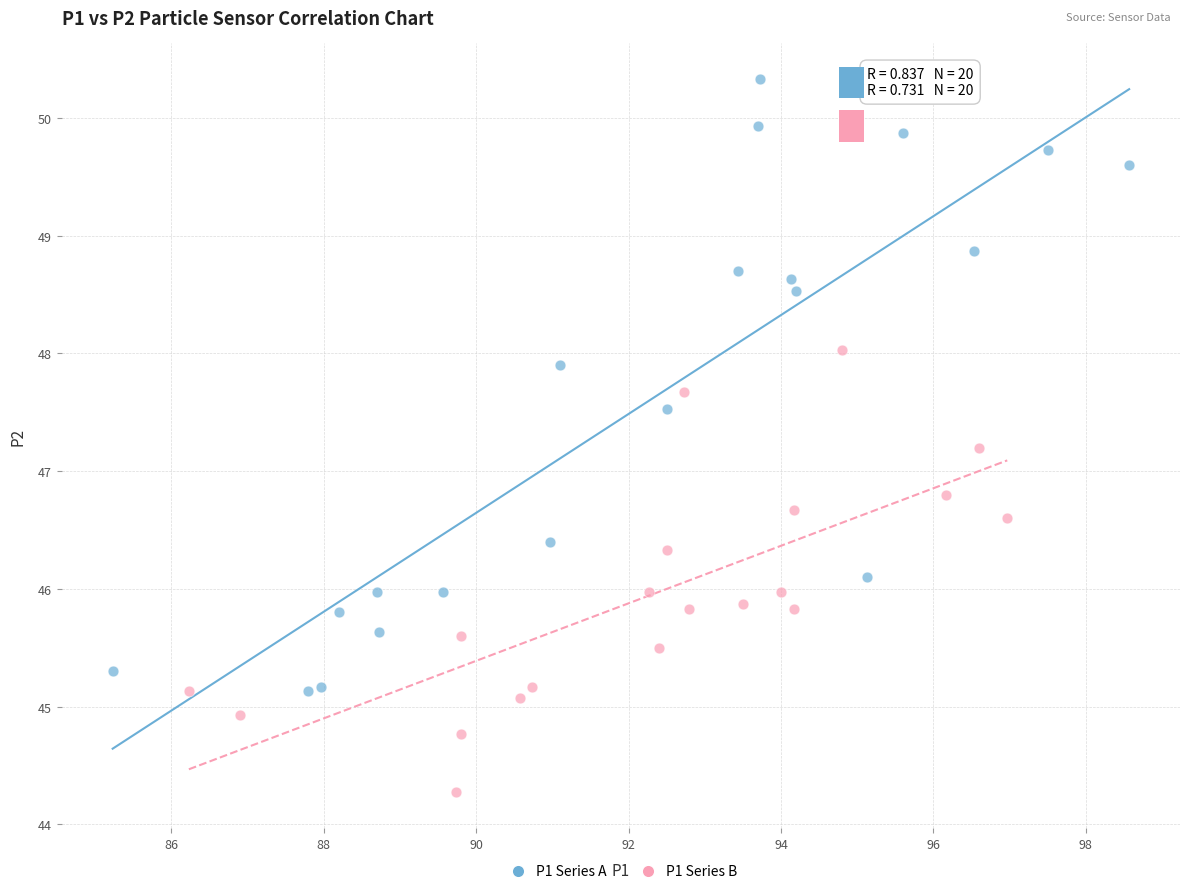

Which series has the widest spread of Y values?

P1 Series A